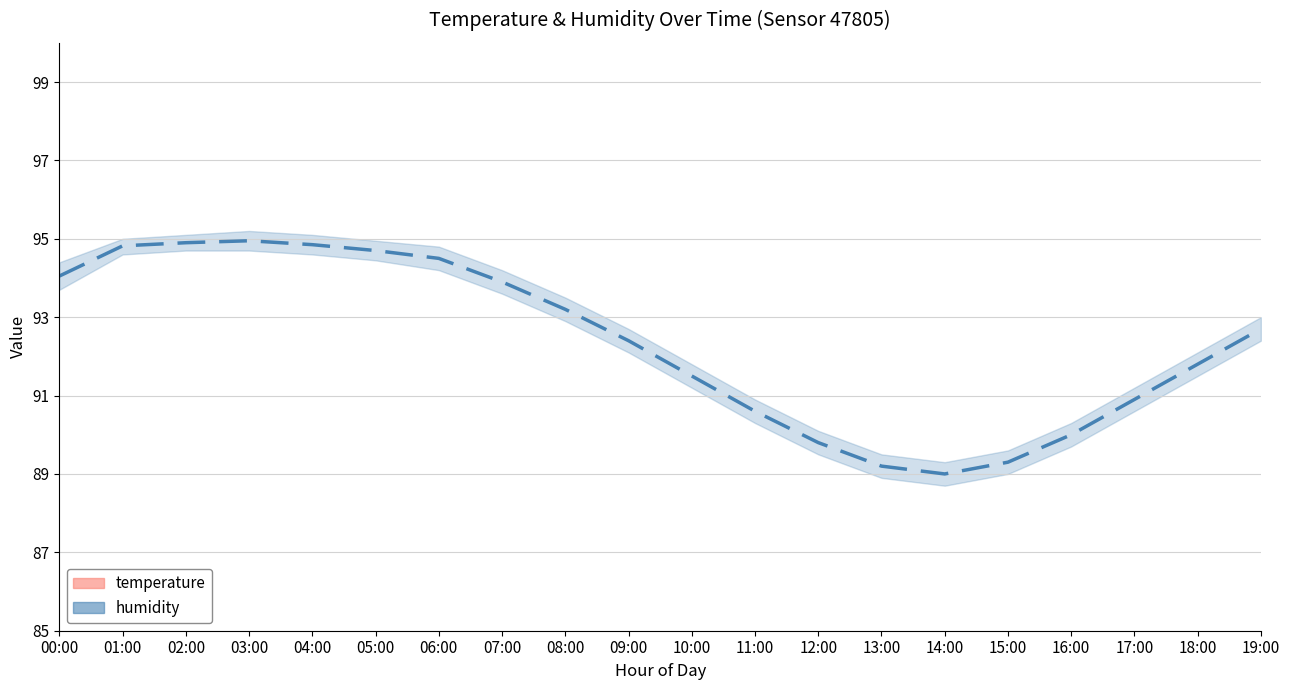

Where does the temperature series first go above 28?

00:00